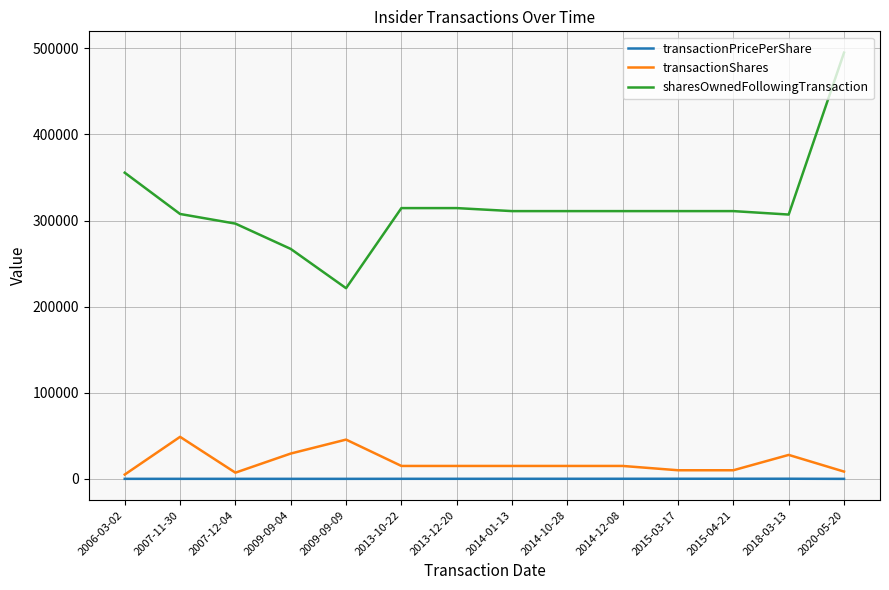

Which series has the largest total across all categories?

sharesOwnedFollowingTransaction